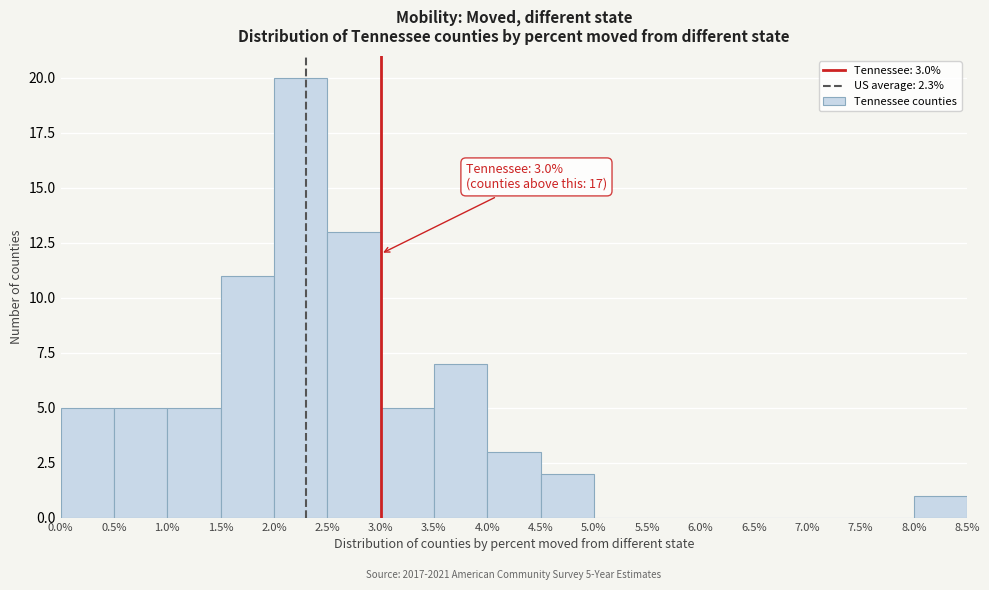

Which range on the x-axis has the tallest bar?

2.0% to 2.5%